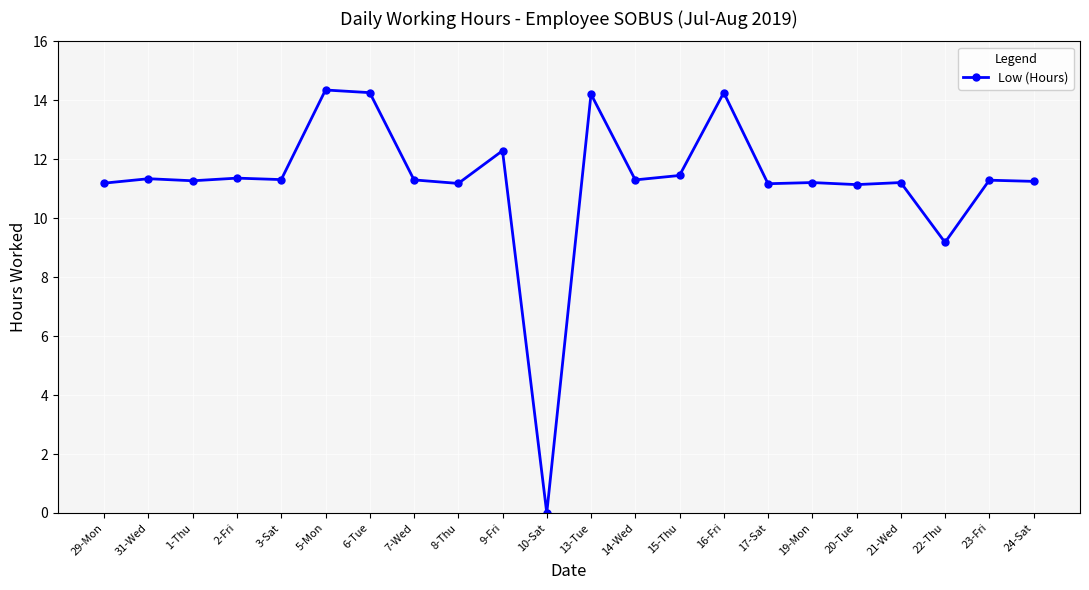

What position from the right is 6-Tue?

16